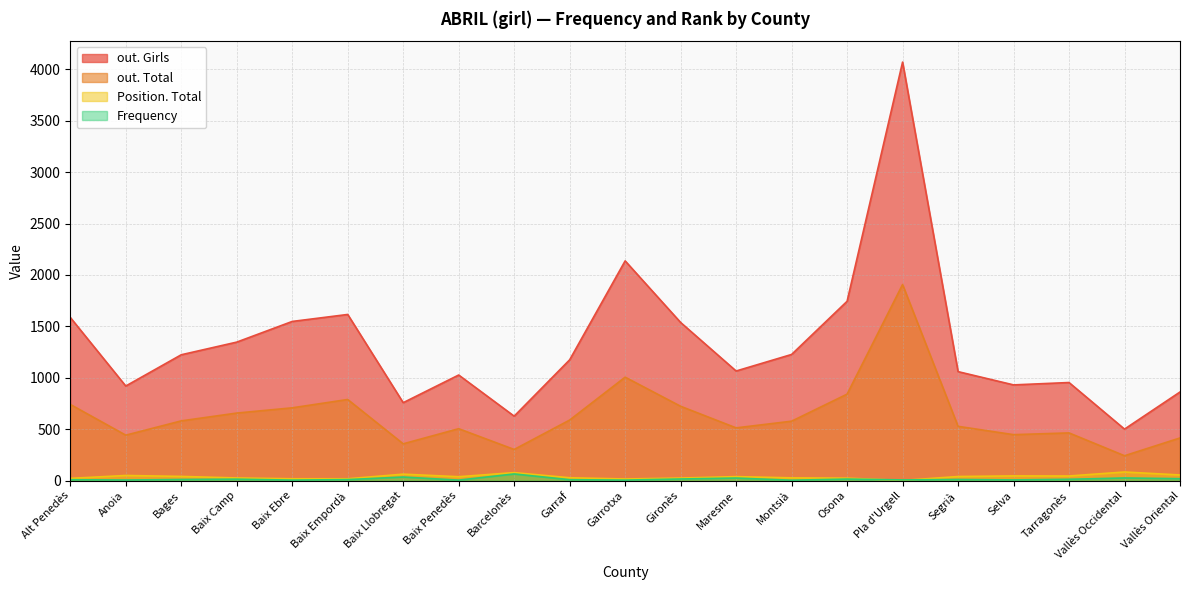

What is the sum of the Frequency values at Garrotxa and Tarragonès?

18